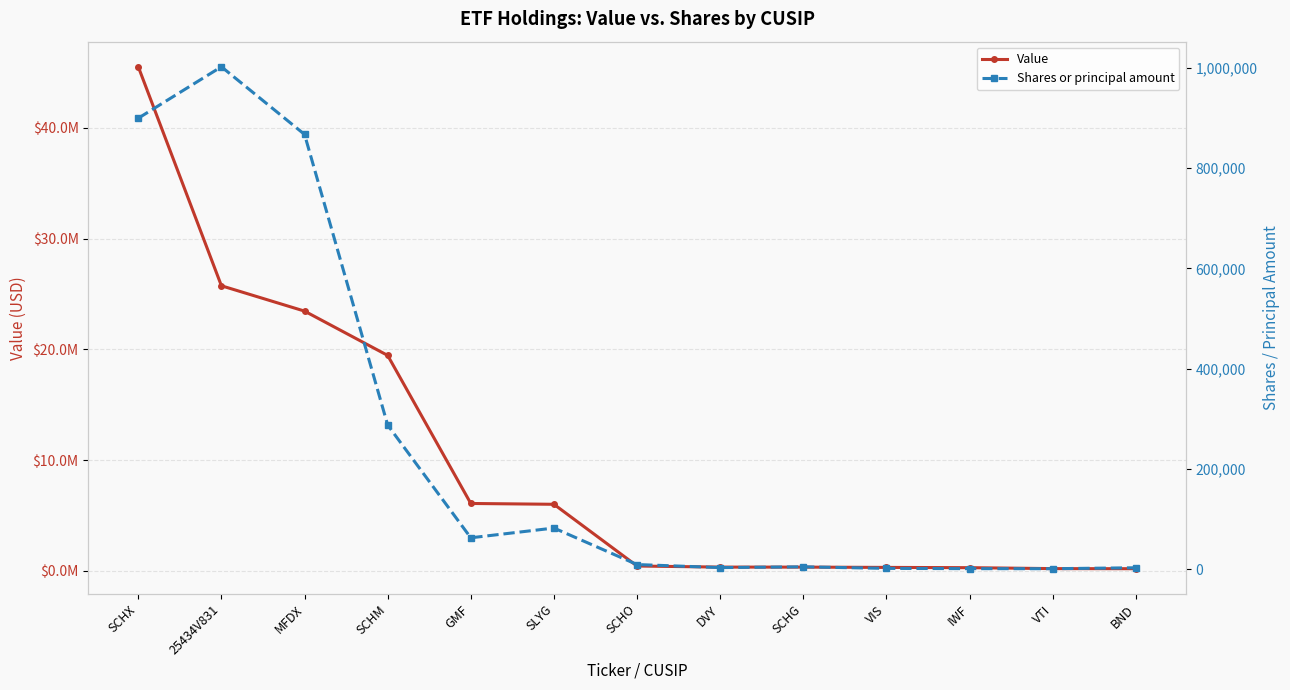

What is the approximate value of Shares or principal amount at IWF?

1108